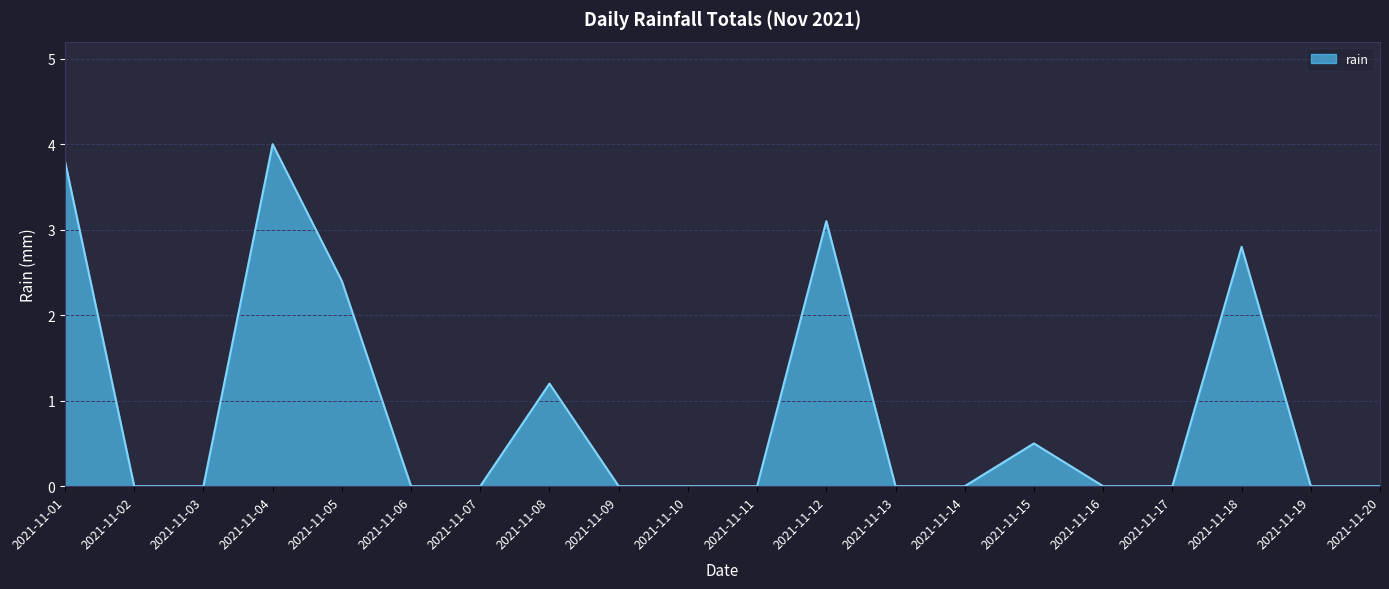

What is the change in value from 2021-11-01 to 2021-11-11?

-3.8